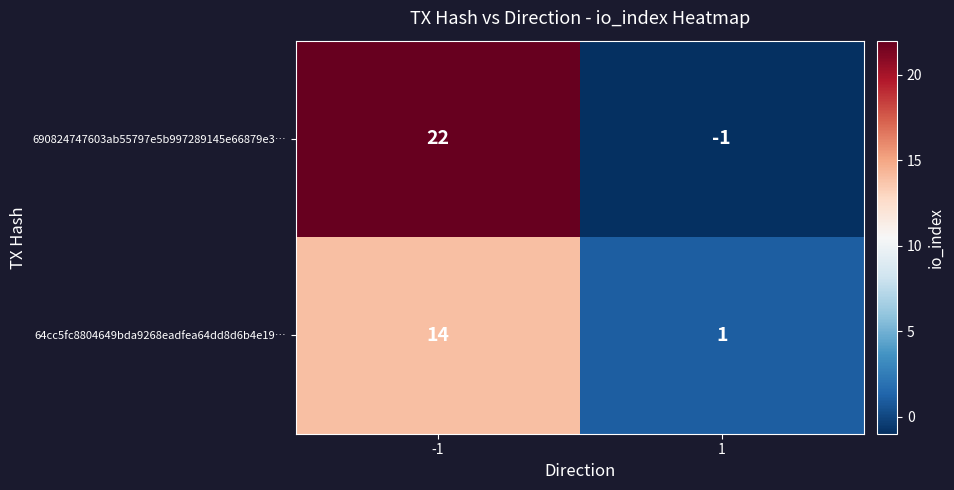

What is the sum of the 690824747603ab55797e5b997289145e66879e3… values at 1 and -1?

21